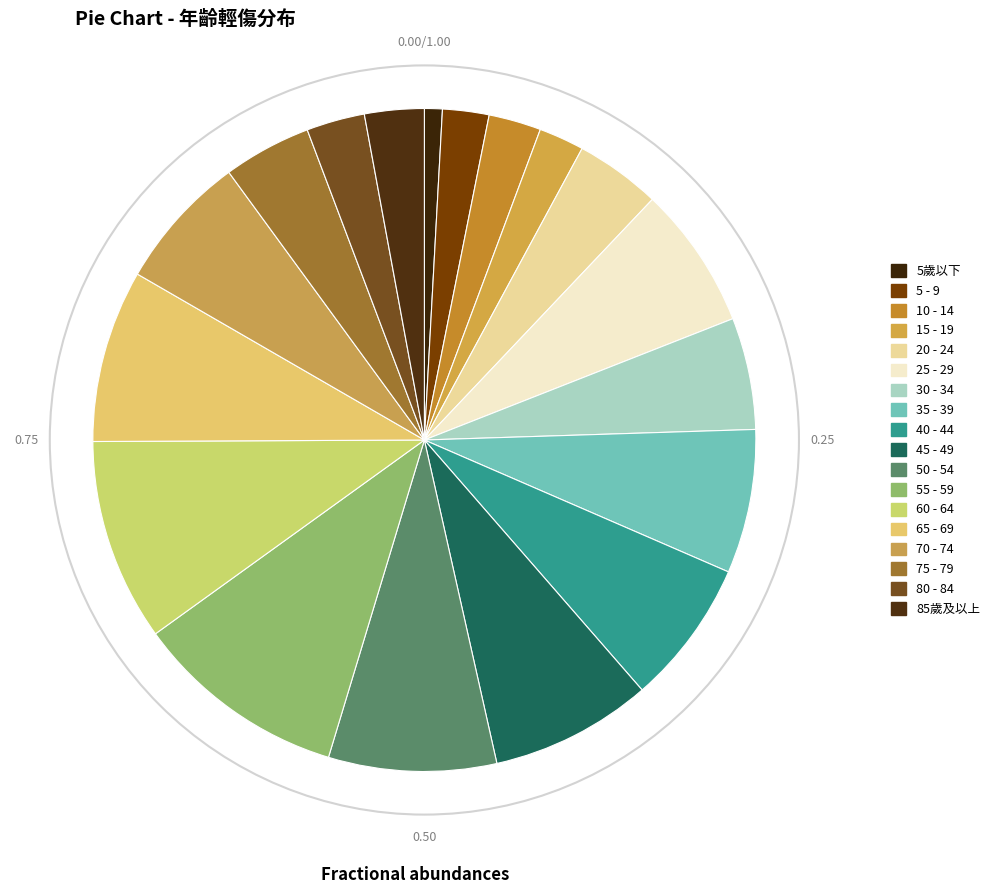

How many segments does this pie chart have?

18